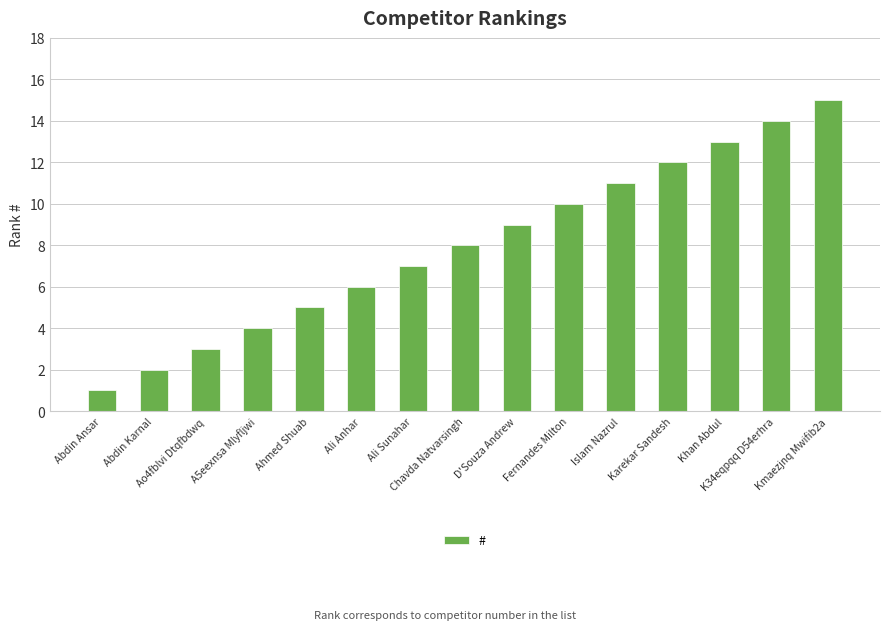

How many categories are shown in the chart?

15